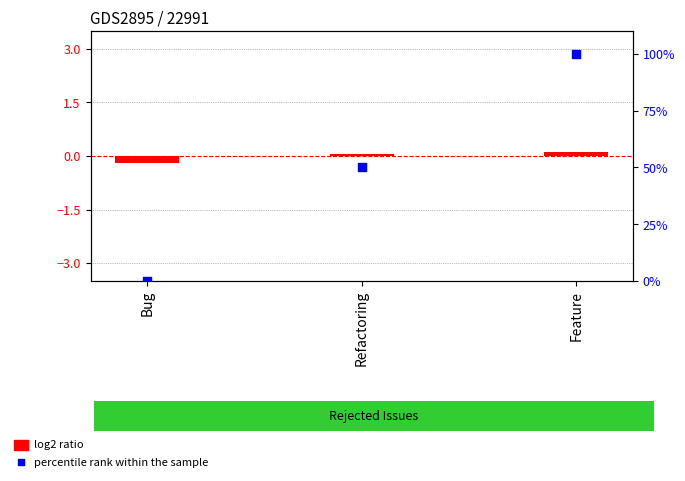

Between Refactoring and Feature, which is larger?

Feature